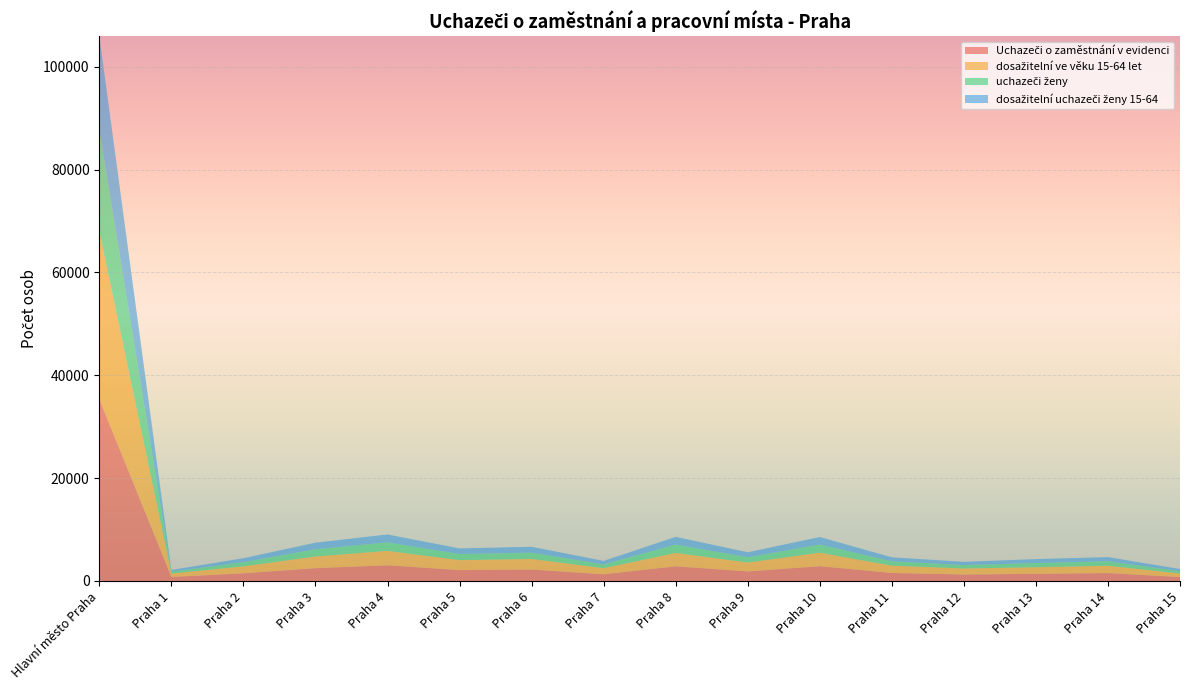

Reading left to right, transcribe all the data shown in this chart.

Uchazeči o zaměstnání v evidenci: 35328	775	1475	2482	3043	2108	2213	1292	2838	1852	2860	1554	1247	1383	1530	747
dosažitelní ve věku 15-64 let: 32664	657	1358	2269	2798	1934	2057	1181	2606	1724	2625	1416	1171	1277	1422	694
uchazeči ženy: 19660	365	818	1398	1668	1187	1226	734	1628	1030	1583	846	666	822	871	449
dosažitelní uchazeči ženy 15-64: 18253	335	763	1290	1527	1094	1147	679	1500	964	1470	774	627	759	807	416